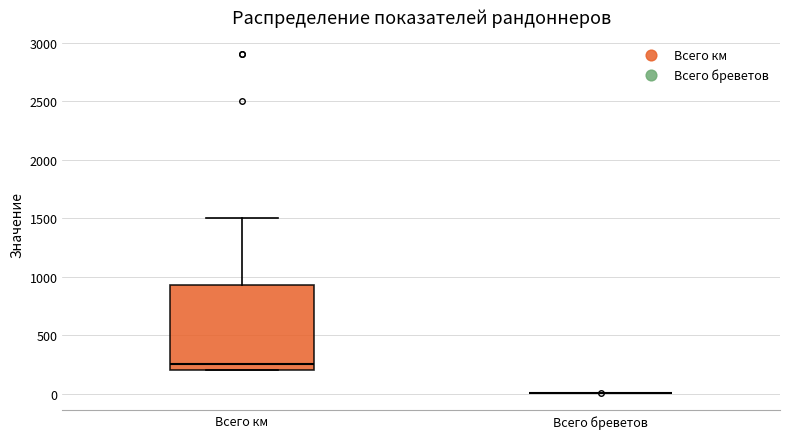

Reading left to right, transcribe this box plot: for each box, give where its median line is, the range the box spans, and where its two whiskers end, as read against the y-axis. The values are not printed on the chart, so give them approximately, as read against the axis.

Всего км: median 250, box 200 to 950, whiskers 200 to 1500
Всего бреветов: box collapsed to a line at 0, whiskers 0 to 0